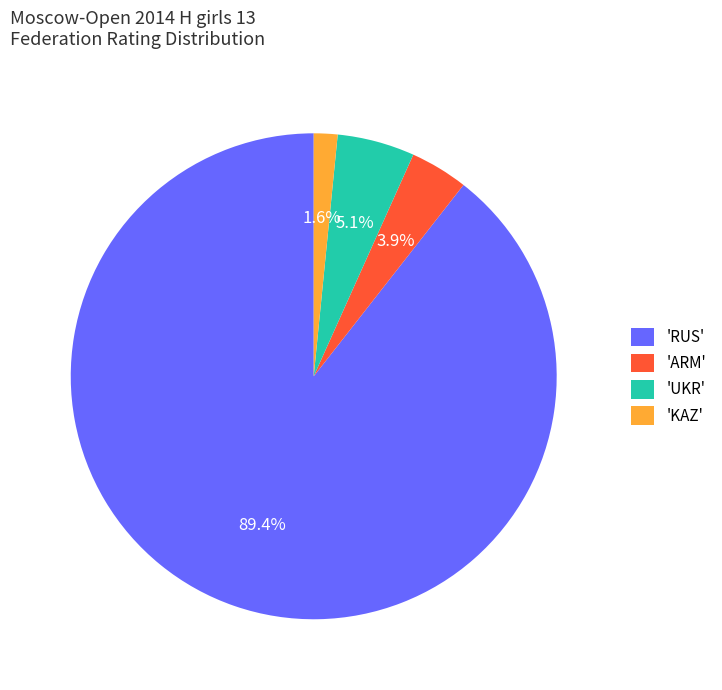

Which category has the biggest portion of the pie?

'RUS'